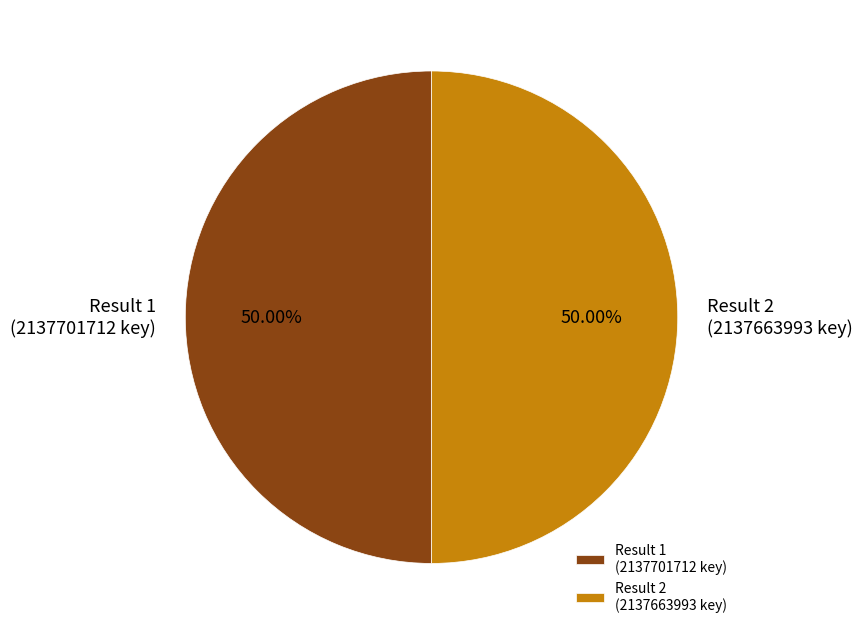

Combined, do Result 1 (2137701712 key) and Result 2 (2137663993 key) account for over 50%?

Yes